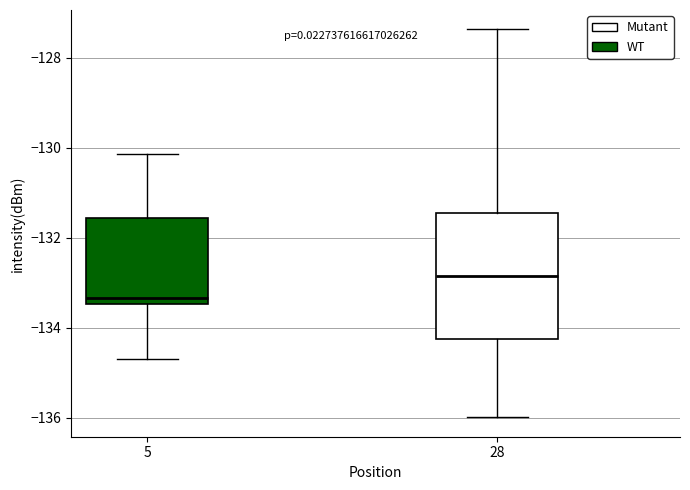

Which box is the tallest, from its lower edge to its upper edge?

28